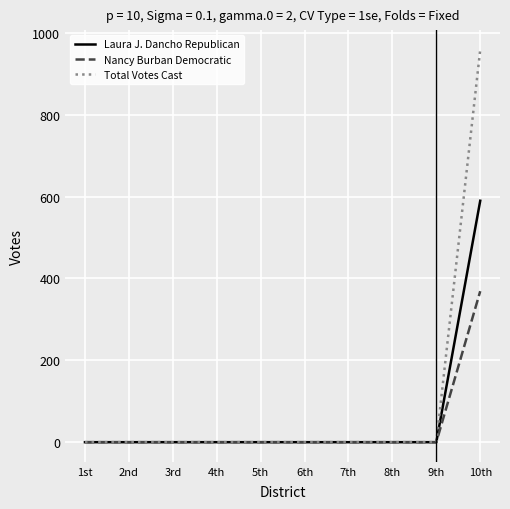

Does the chart have visible grid lines?

Yes